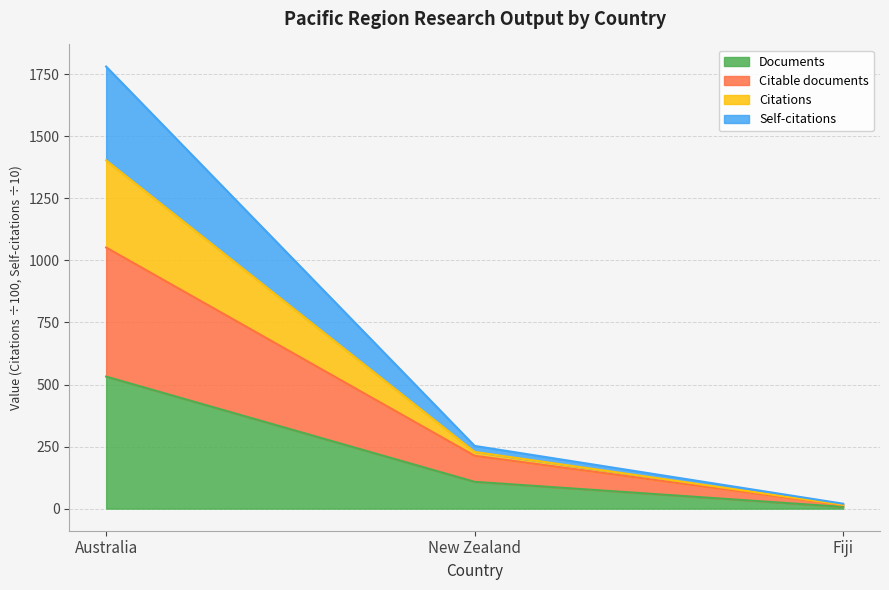

List the labels in order of Documents value, smallest first.

Fiji, New Zealand, Australia